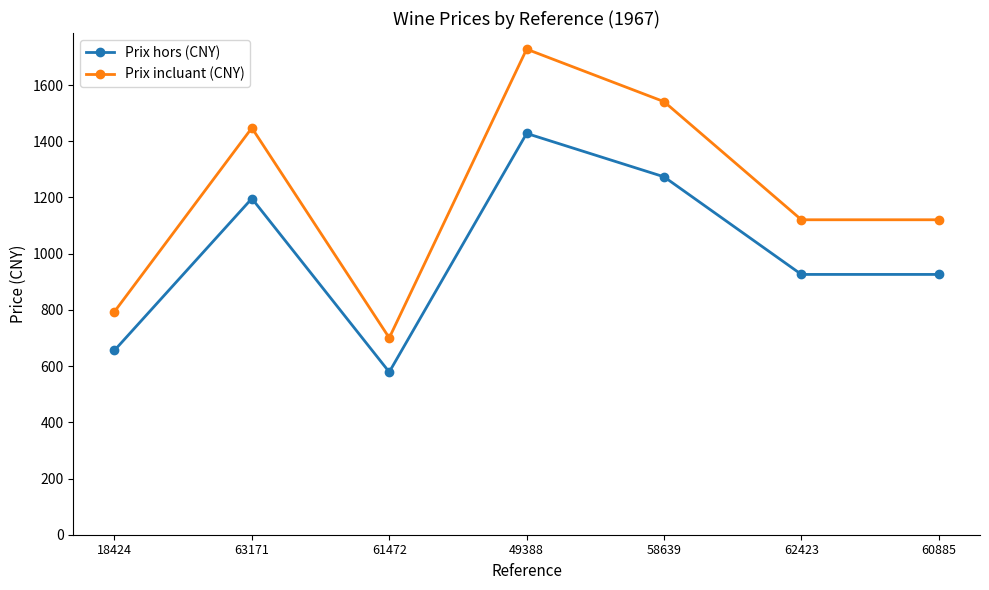

What is the difference between the maximum and minimum values in the Prix hors (CNY) series?

849.0